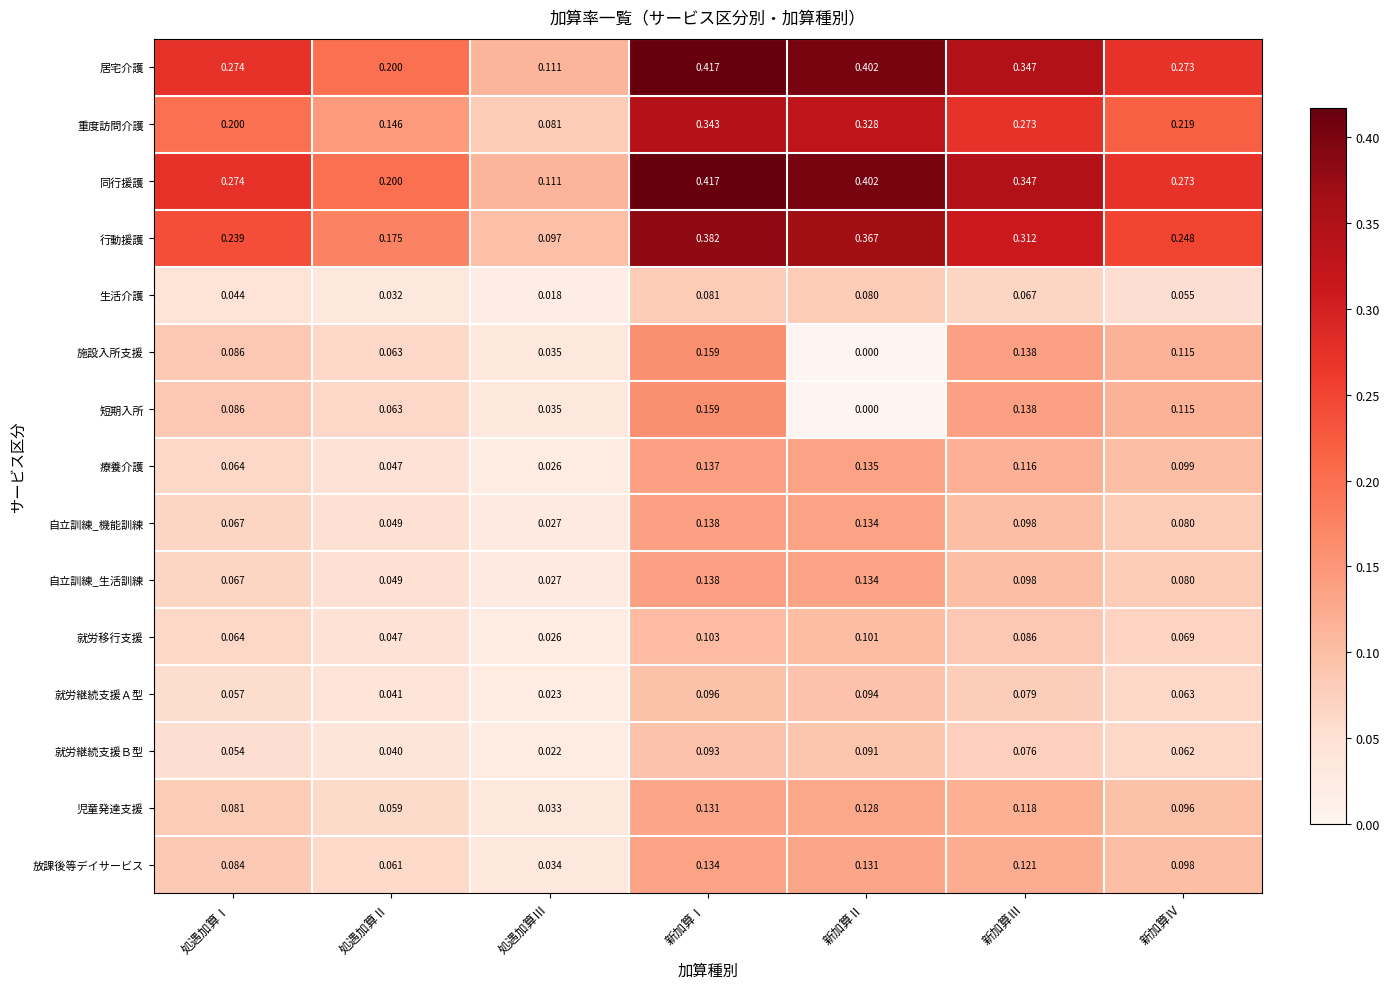

At which label is 施設入所支援 closest to 0?

新加算Ⅱ